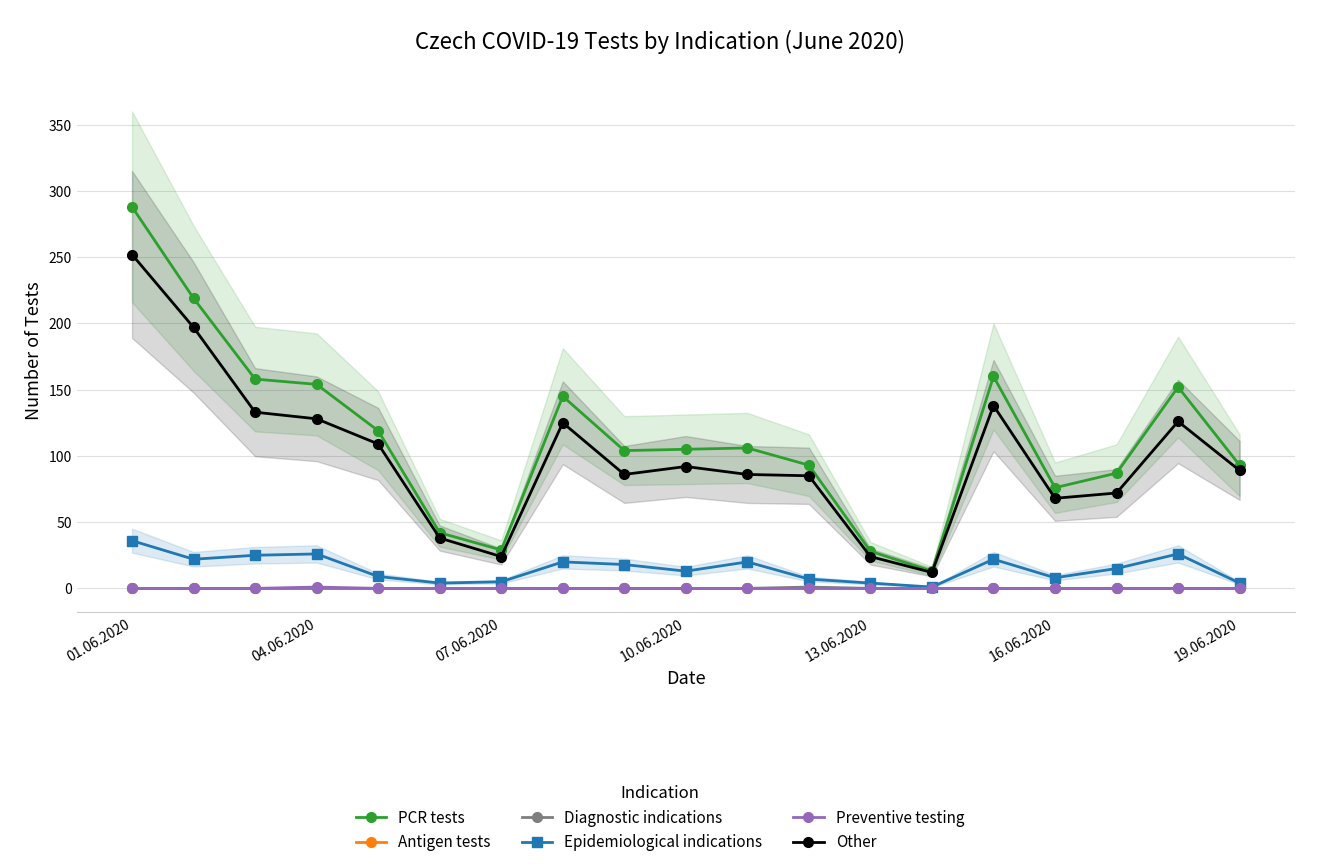

Where is Antigen tests nearest to the value 0?

01.06.2020